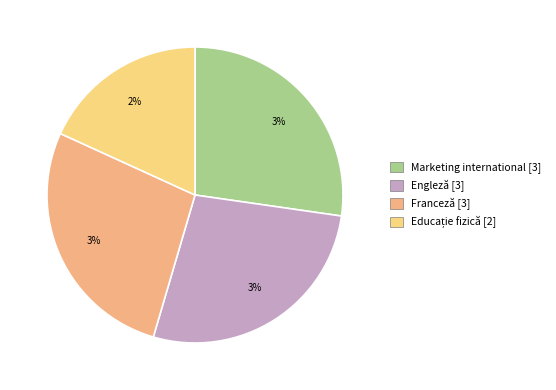

Count the number of slices in the pie.

4